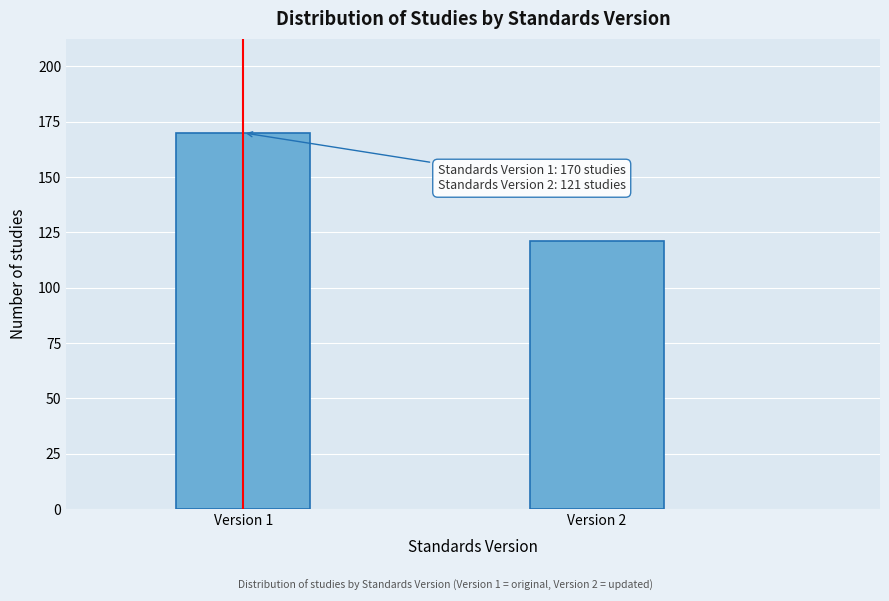

Reading left to right, what are all the values shown in this chart?

Version 1=170	Version 2=121